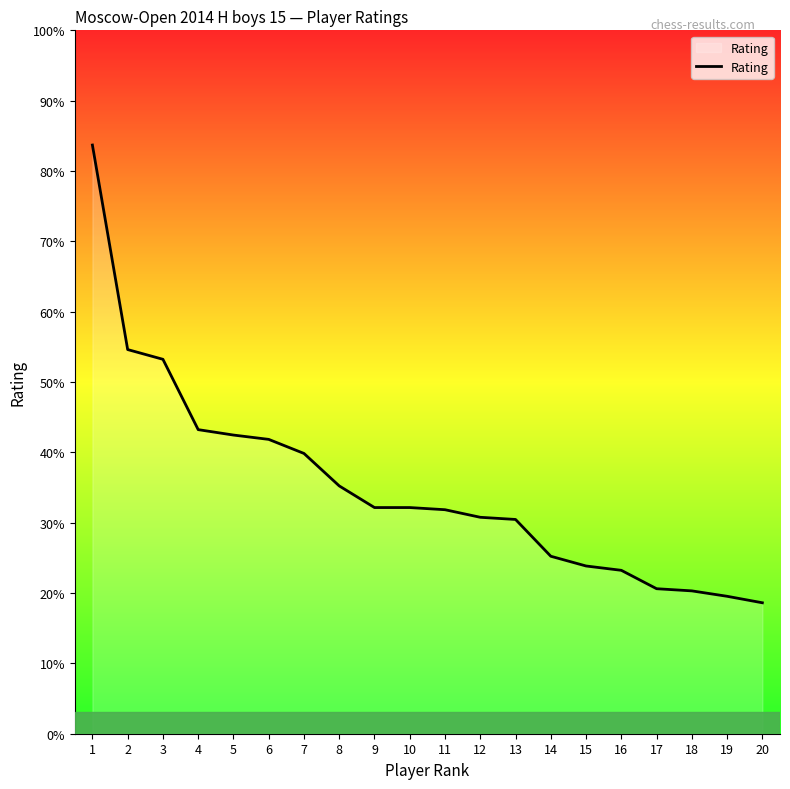

Is this an area chart (filled region under the line)?

Yes